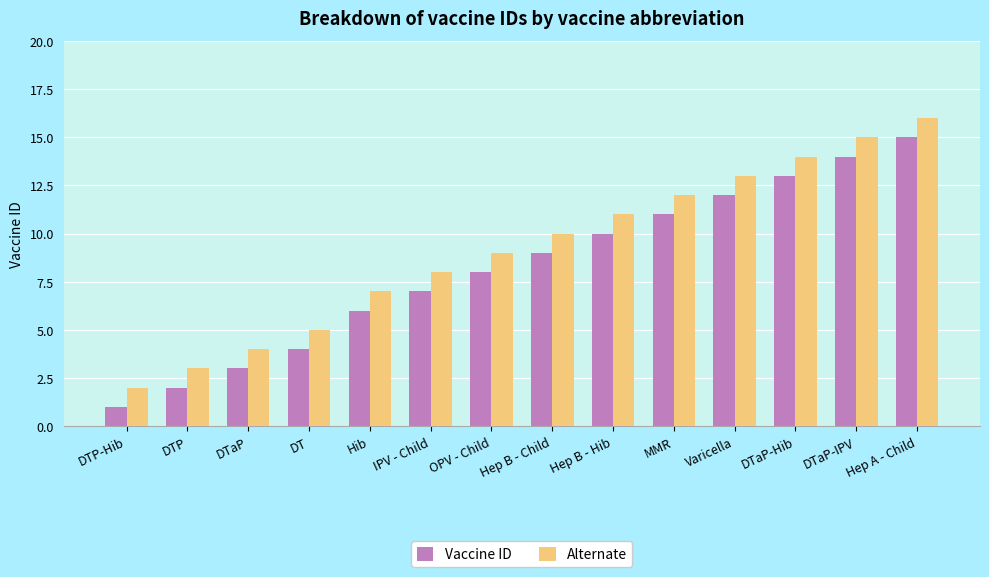

List the series in order of their peak value, lowest first.

Vaccine ID, Alternate